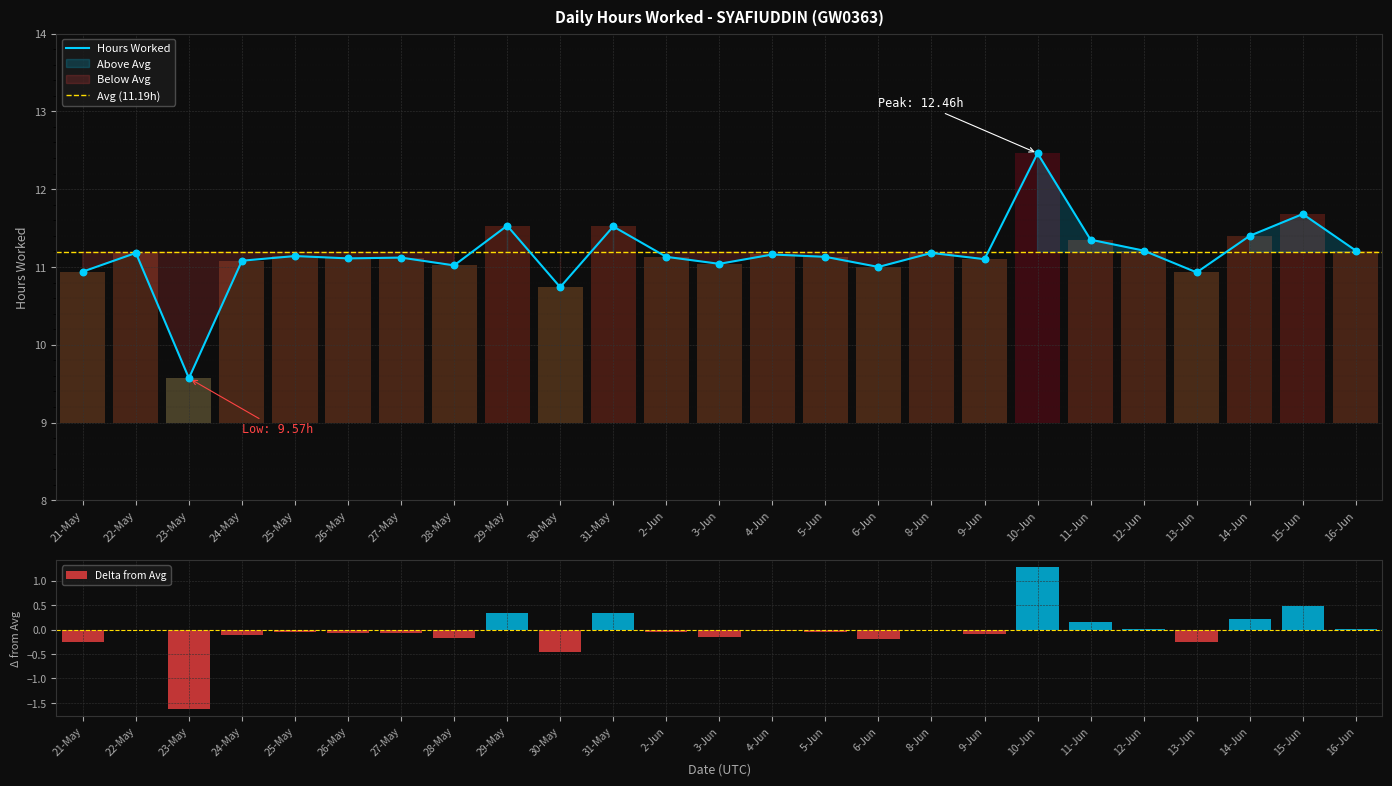

What is the change in value from 21-May to 14-Jun?

+0.5